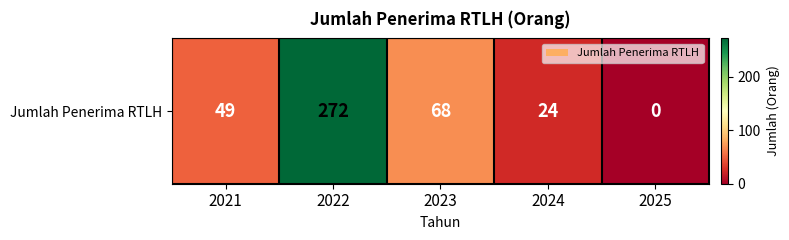

The value at 2023 is 35. True or false?

False